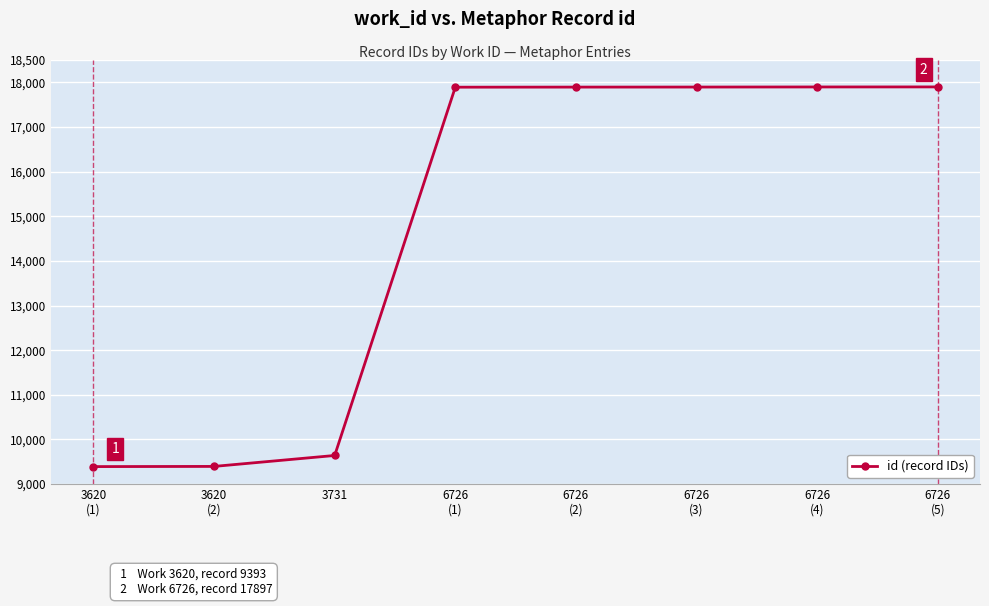

What is the minimum value shown in the chart?

9393